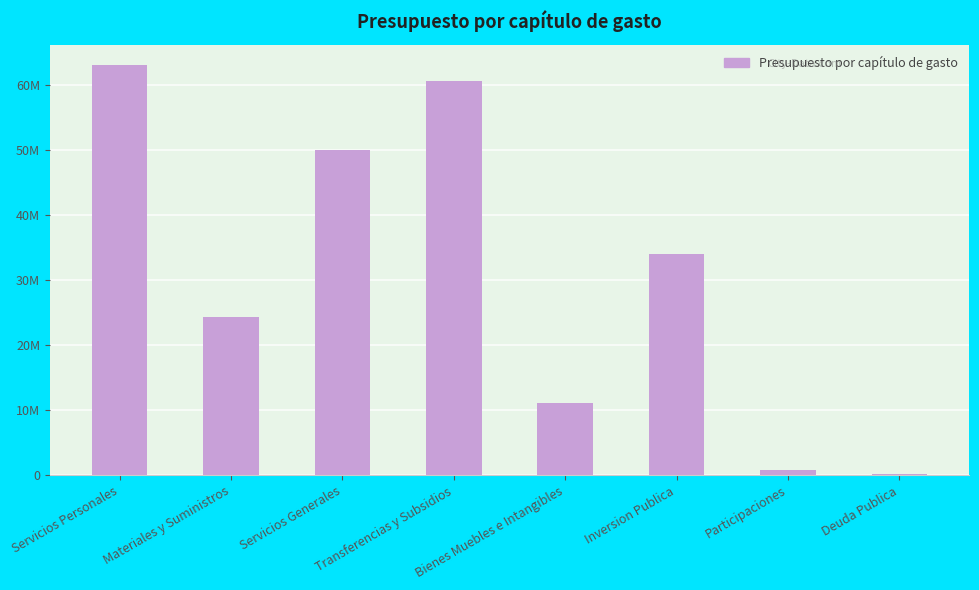

What is the approximate value at Servicios Generales?

49982962.3